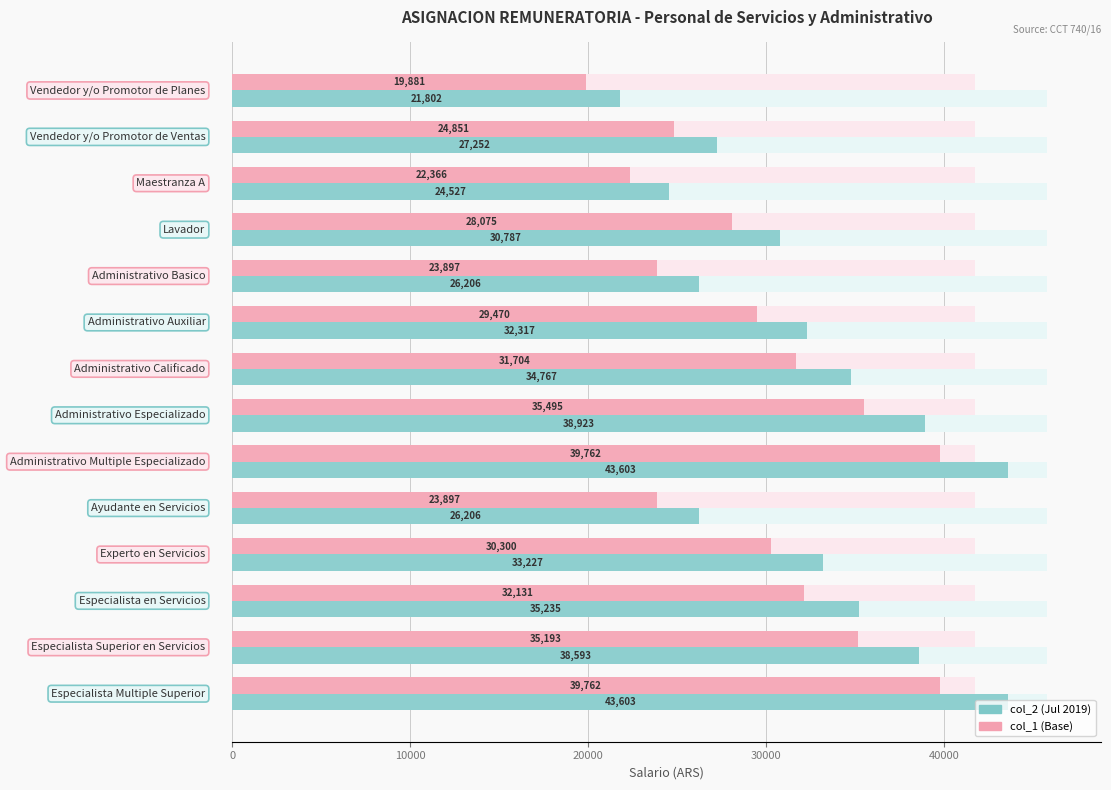

What is the highest value of the col_2 (Jul 2019) series?

43602.6